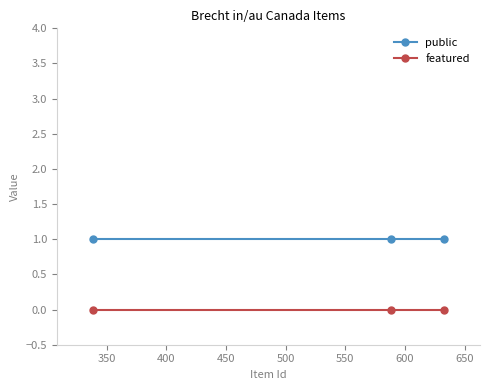

Rank the series by their maximum value, from lowest to highest.

featured, public